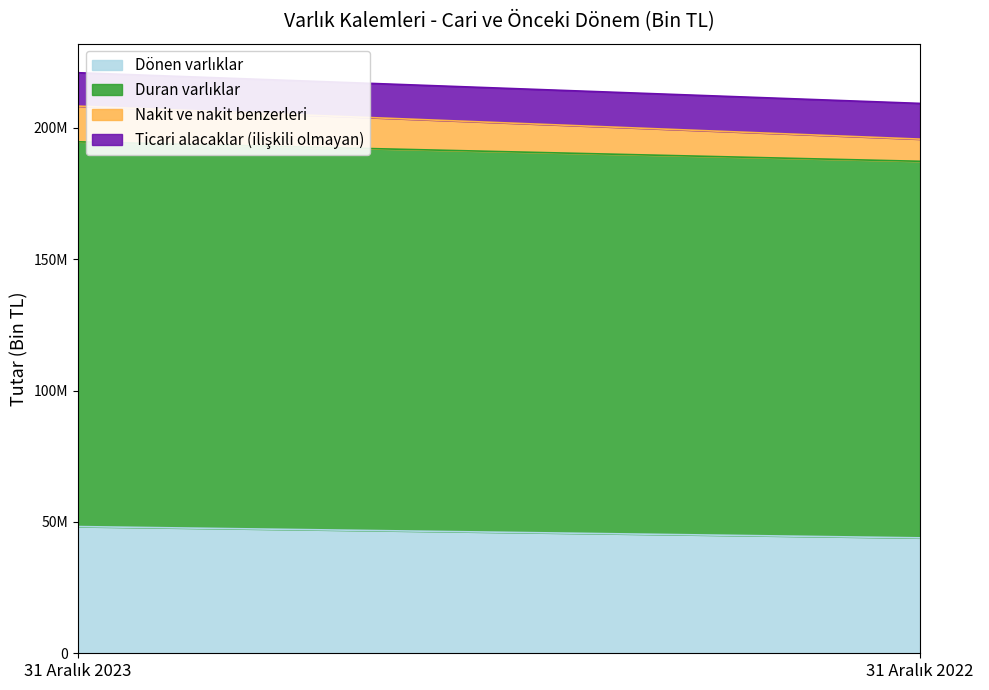

List the series in order of their peak value, highest first.

Duran varlıklar, Dönen varlıklar, Ticari alacaklar (ilişkili olmayan), Nakit ve nakit benzerleri